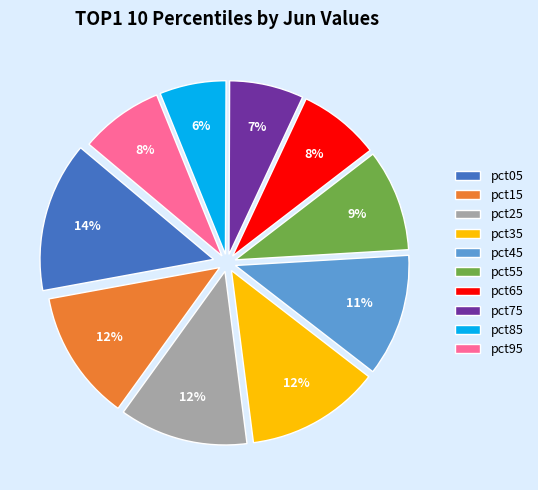

Which category has the smallest portion of the pie?

pct85